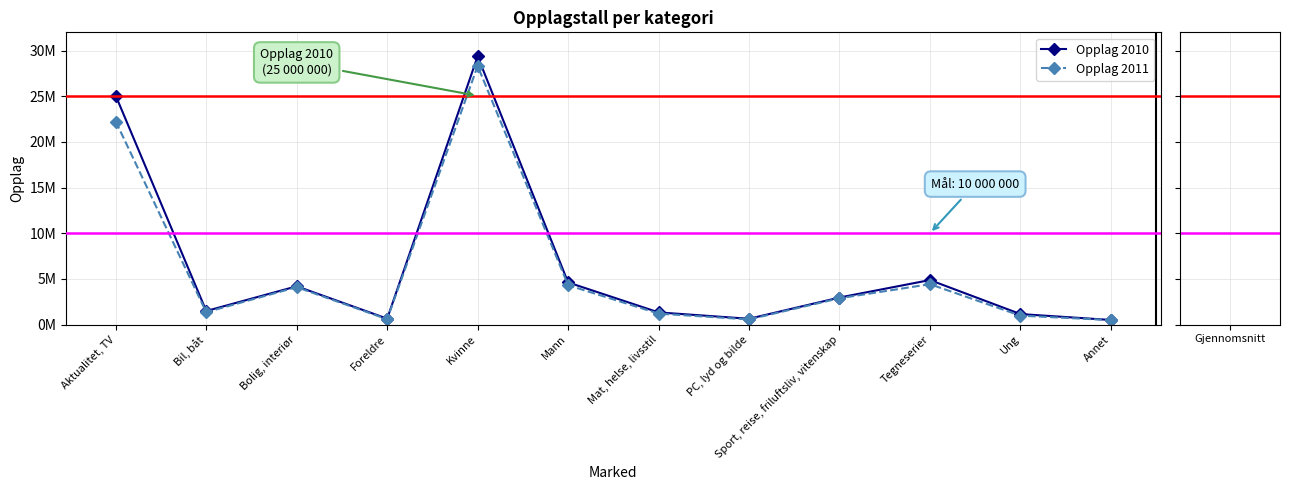

At how many categories does at least one series exceed 2536474?

6